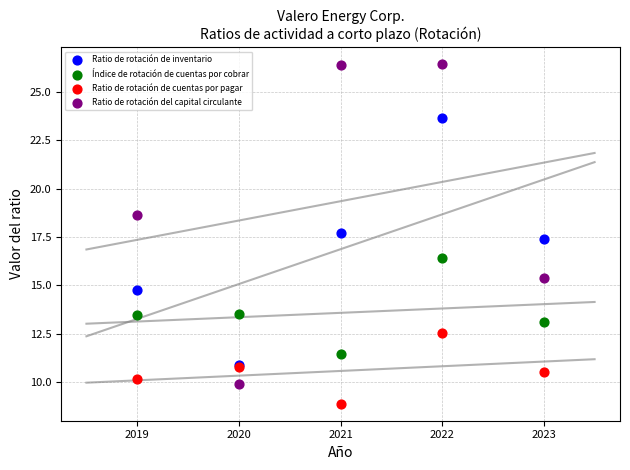

Across all series, what Y value is closest to 17?

17.4